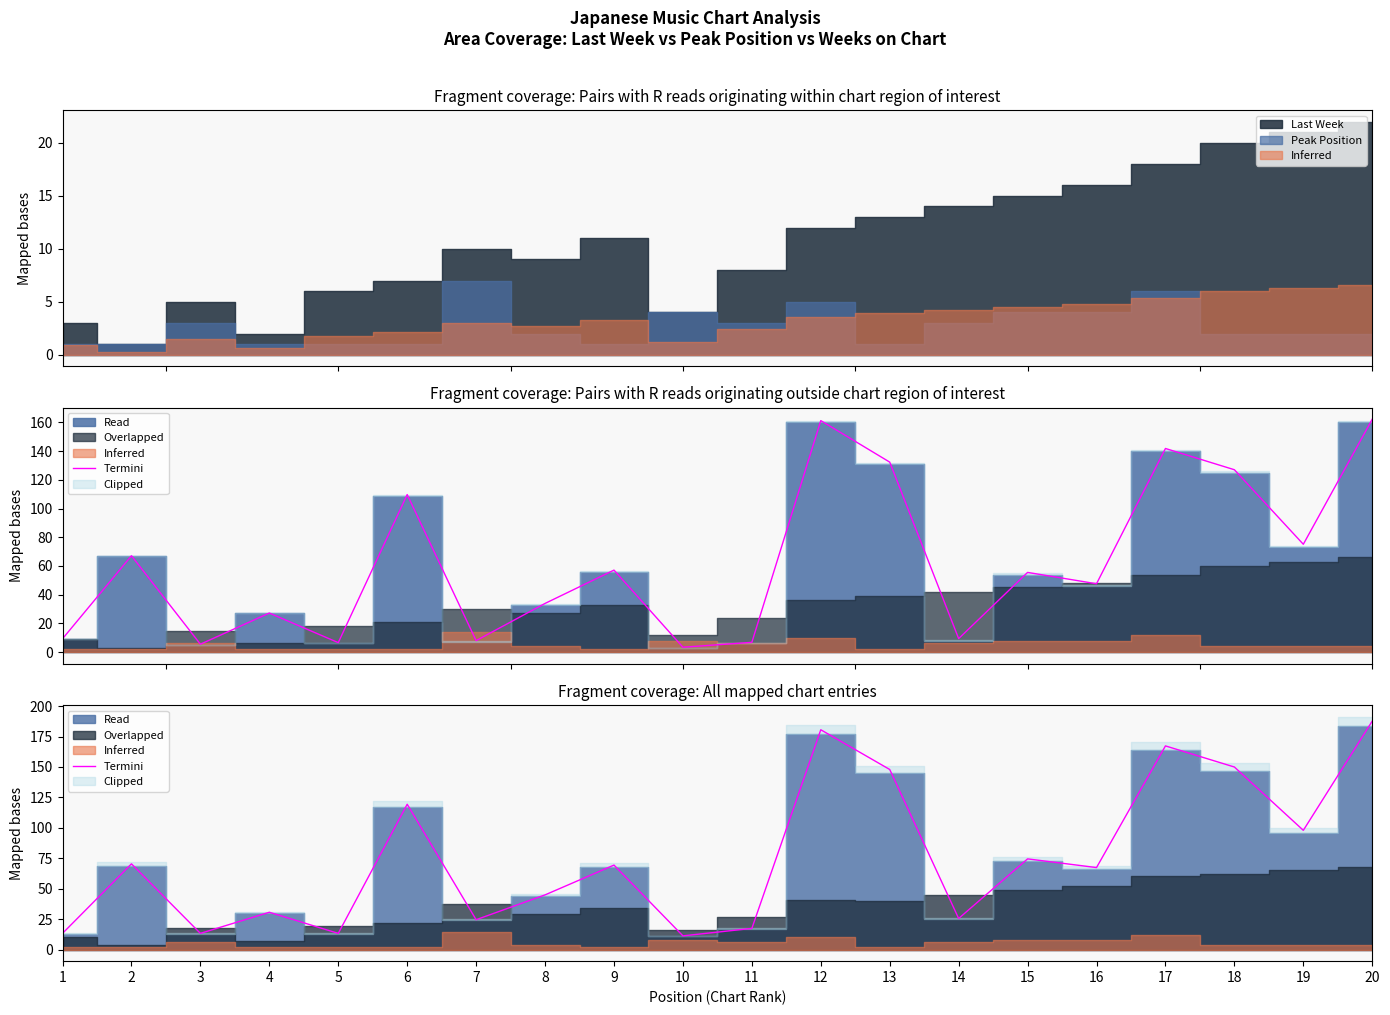

What is the change in value from 2 to 10?

-59.2